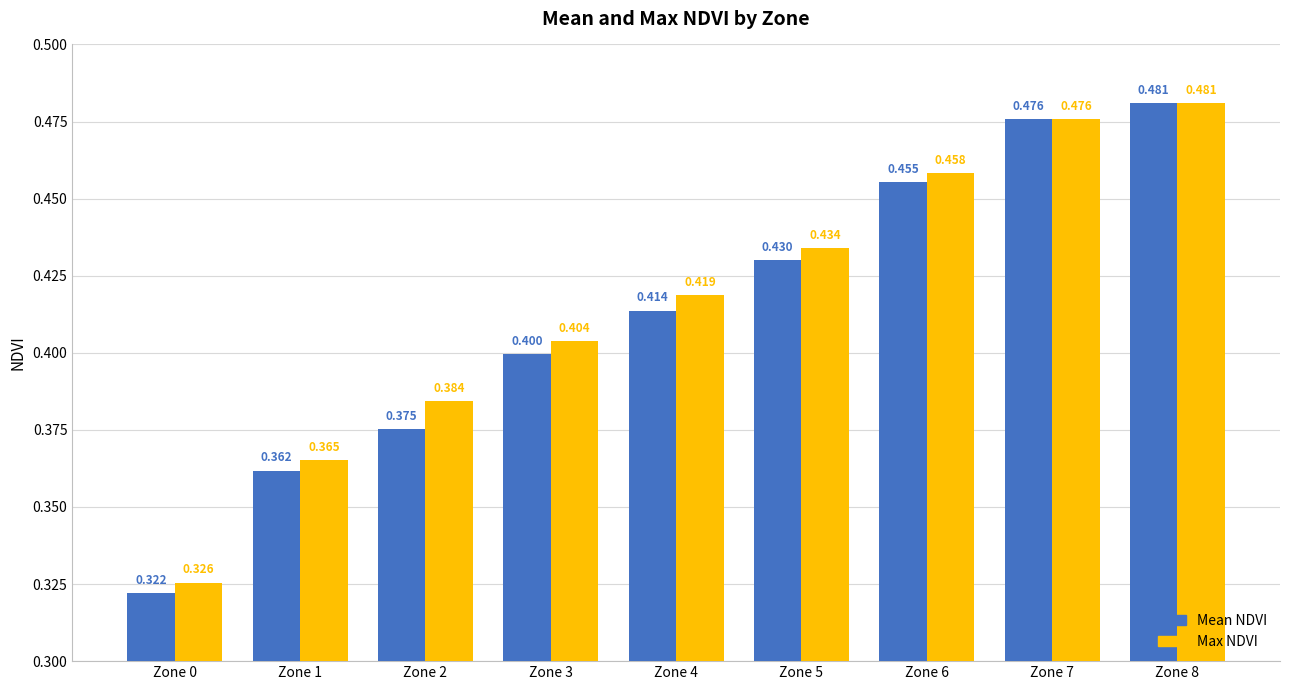

Is the value of Max NDVI at Zone 4 greater than the value of Mean NDVI at Zone 6?

No